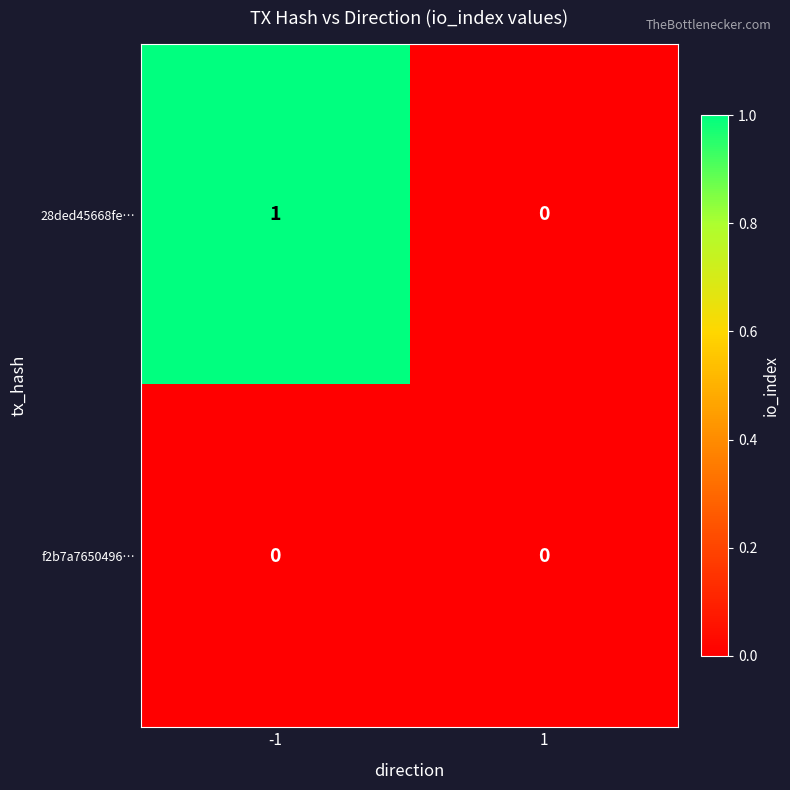

The value of 28ded45668fe… at -1 is 2. True or false?

False